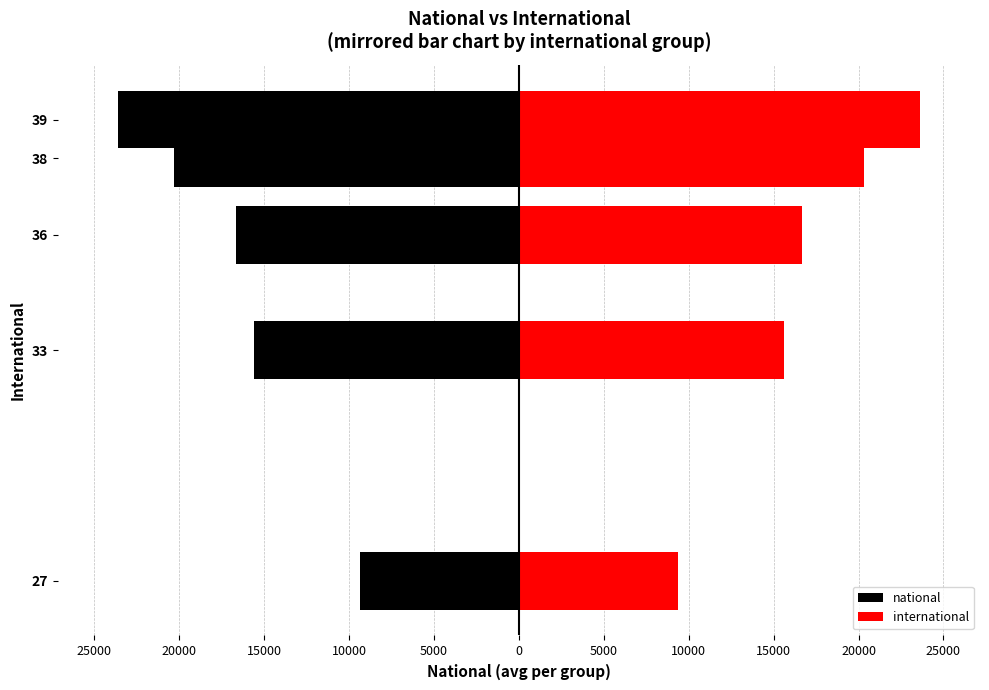

What are all the series names shown in the legend?

national, international